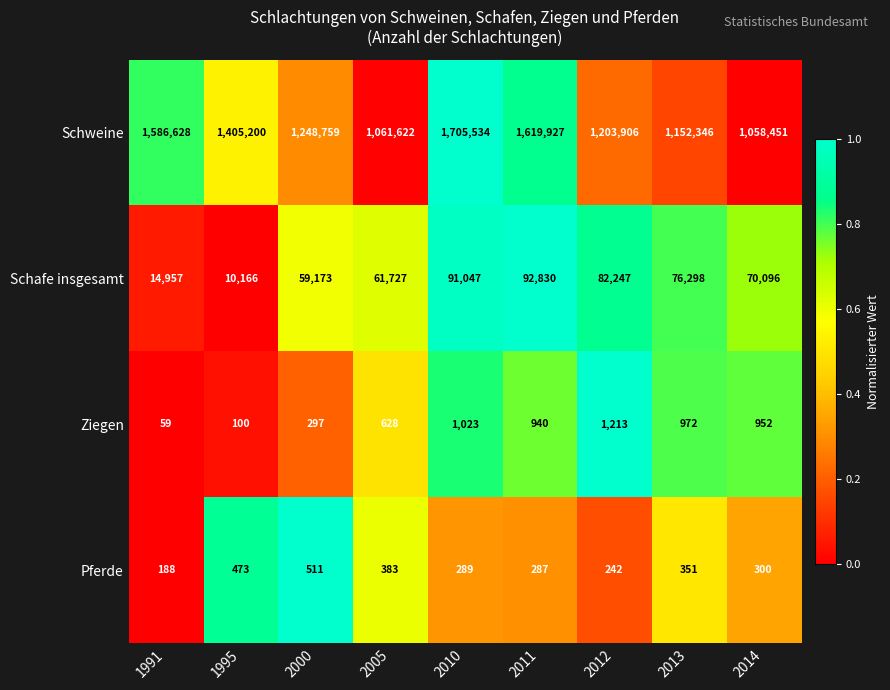

What is the difference between the second highest and minimum values in the Schweine series?

561476